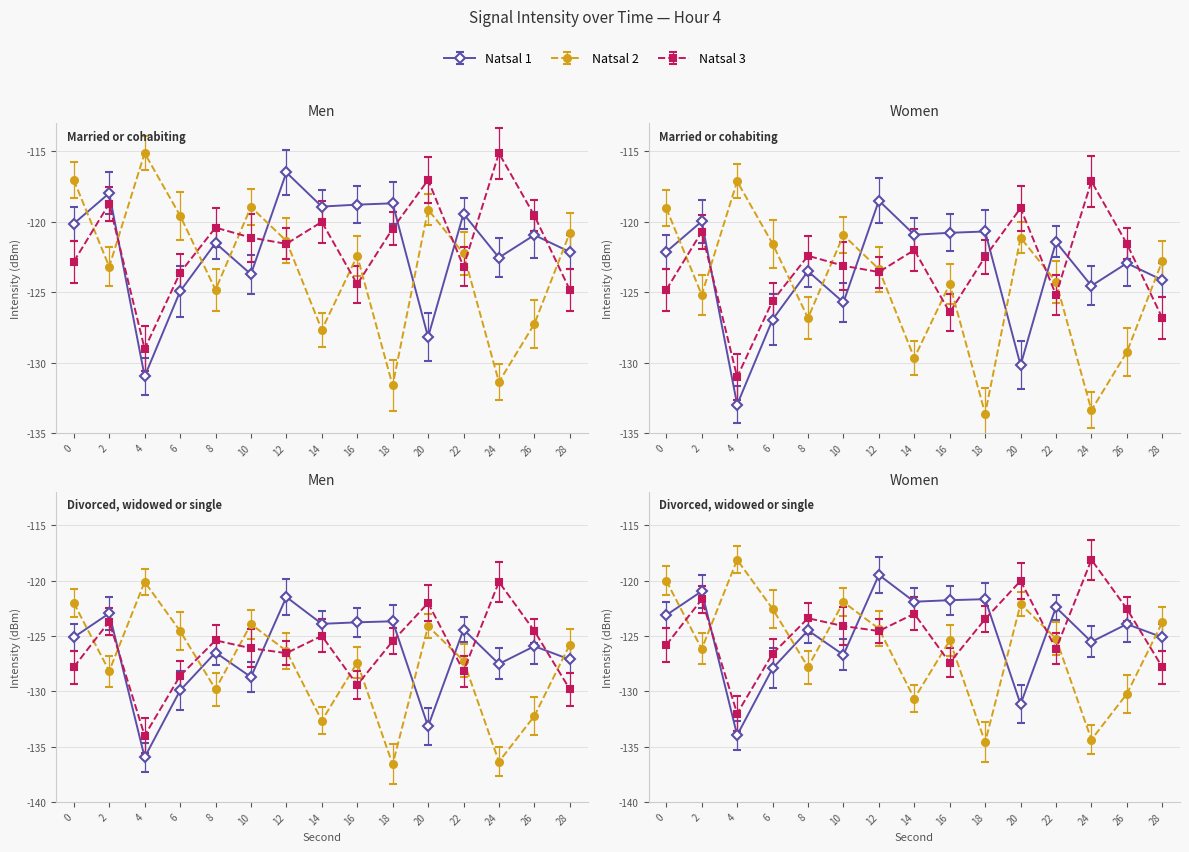

The value of Natsal 3 at 16 is -46.9. True or false?

False